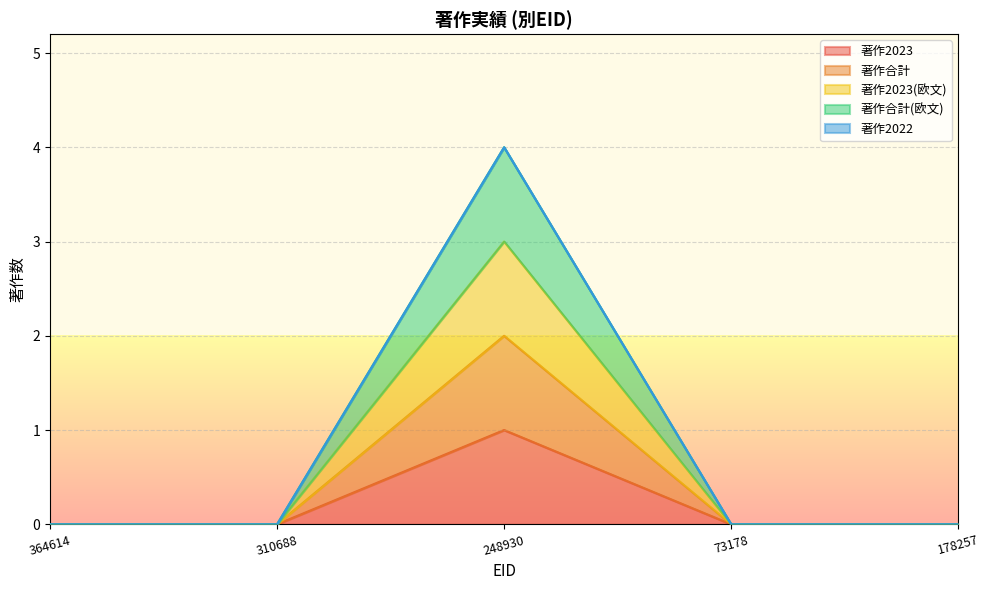

Does the chart display data point markers on the line(s)?

No